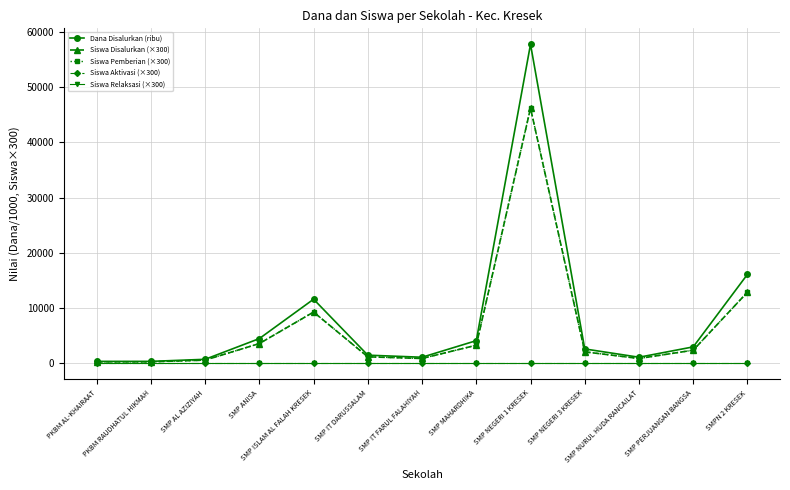

Which has a higher value, PKBM AL-KHAIRAAT or SMP NURUL HUDA RANCAILAT?

SMP NURUL HUDA RANCAILAT